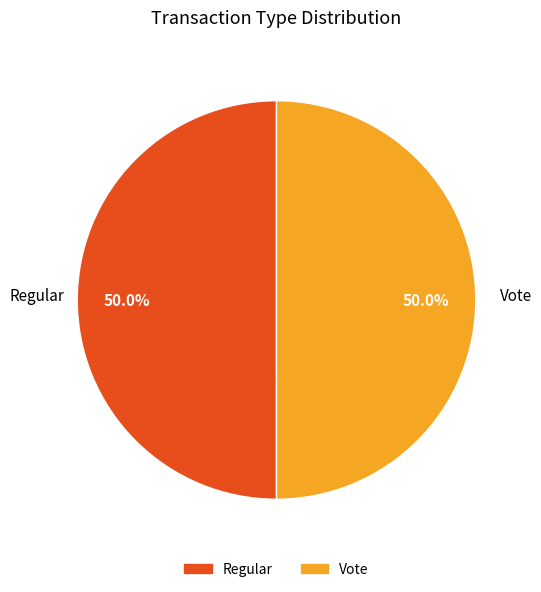

Combined, what portion of the pie is Regular and Vote?

100.0%